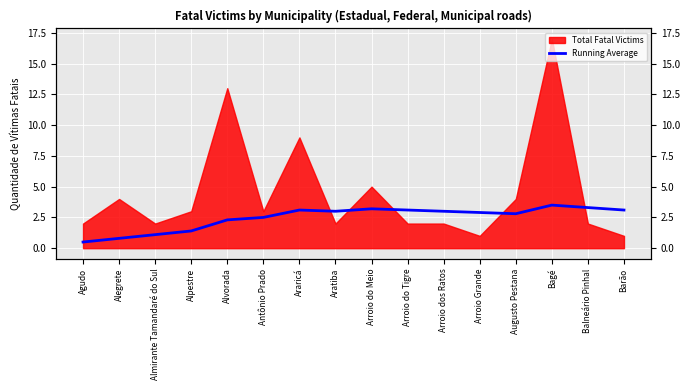

Which has a higher value, Araricá or Barão?

Araricá